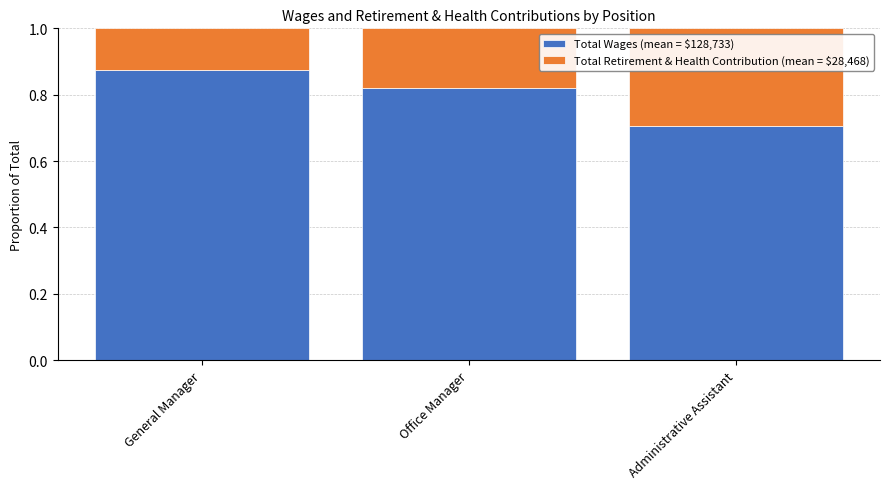

What is the total value across all series at Administrative Assistant?

1.0